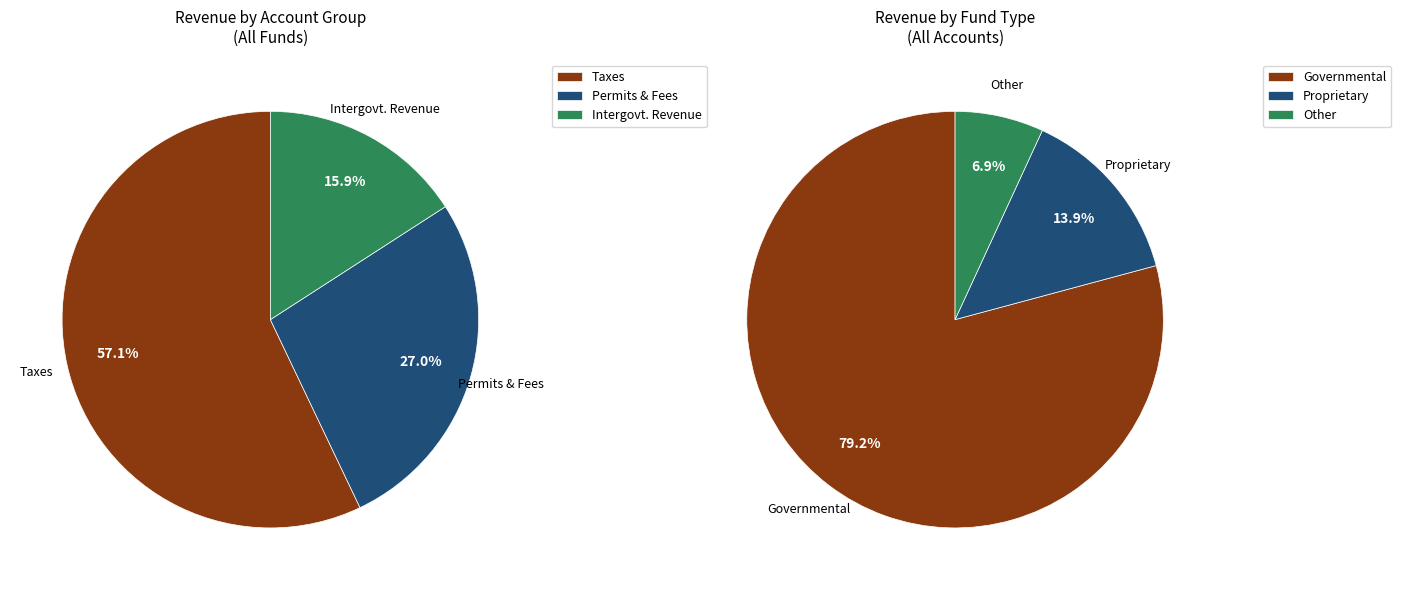

To the nearest percent, what percentage of the pie is Intergovernmental Revenue?

16%